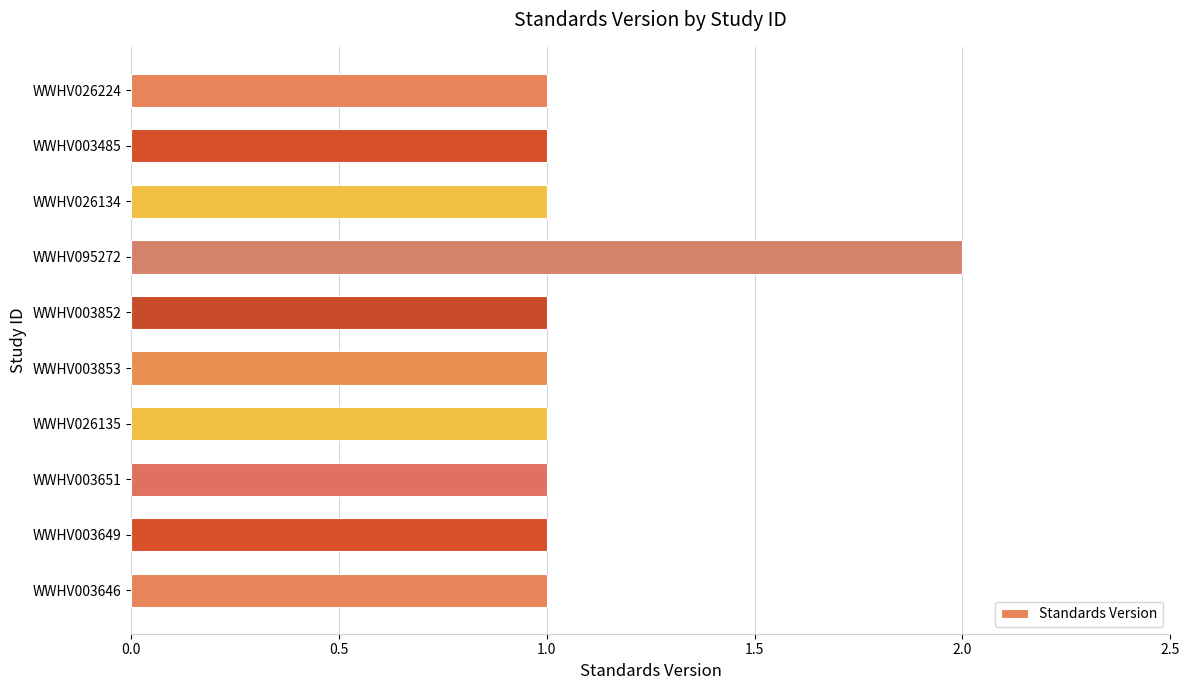

What is the label of the 10th bar from the top?

WWHV003646